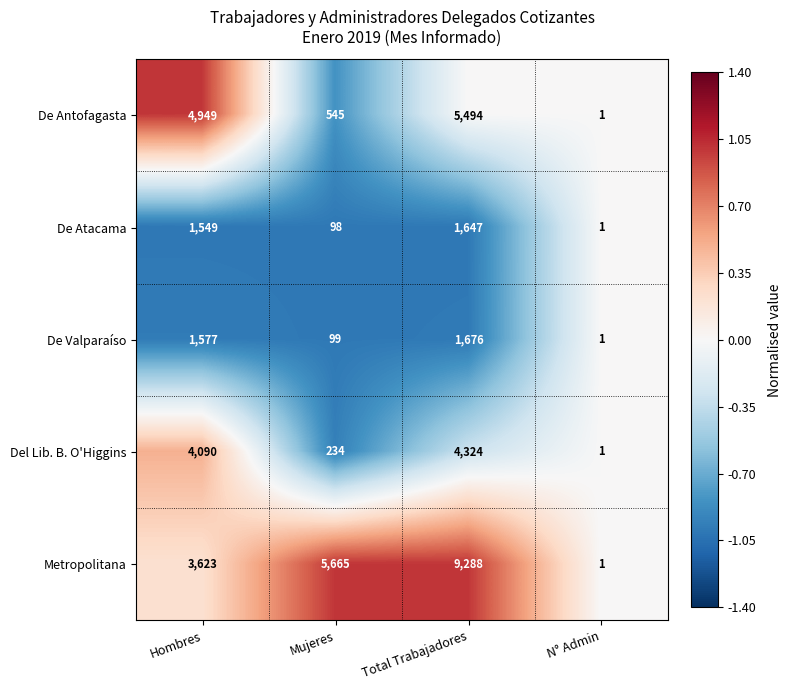

Reading left to right, transcribe all the data shown in this chart.

De Antofagasta: 4949	545	5494	1
De Atacama: 1549	98	1647	1
De Valparaíso: 1577	99	1676	1
Del Lib. B. O'Higgins: 4090	234	4324	1
Metropolitana: 3623	5665	9288	1